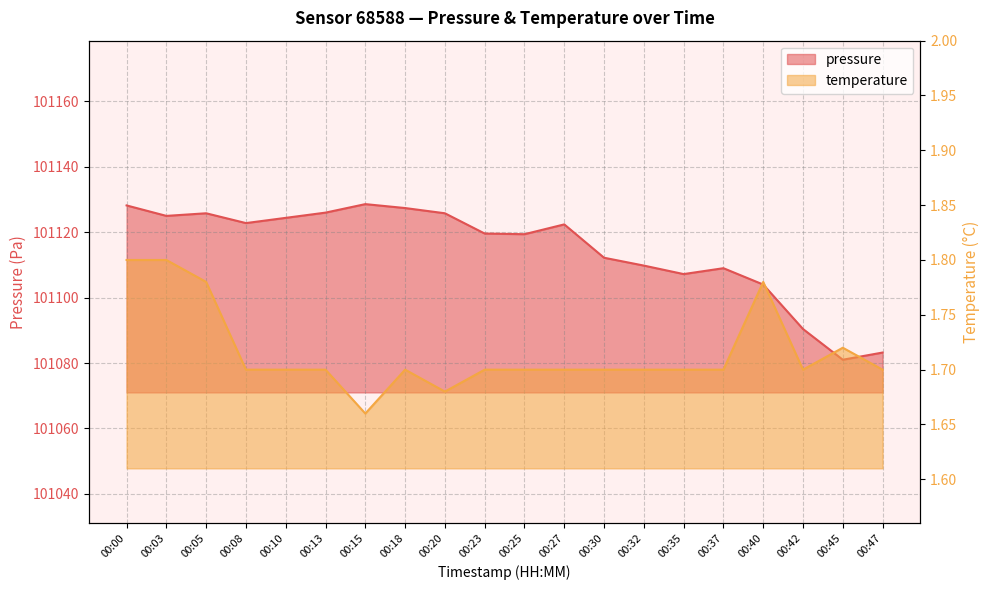

Between 00:25 and 00:42, which series saw the biggest shift?

pressure